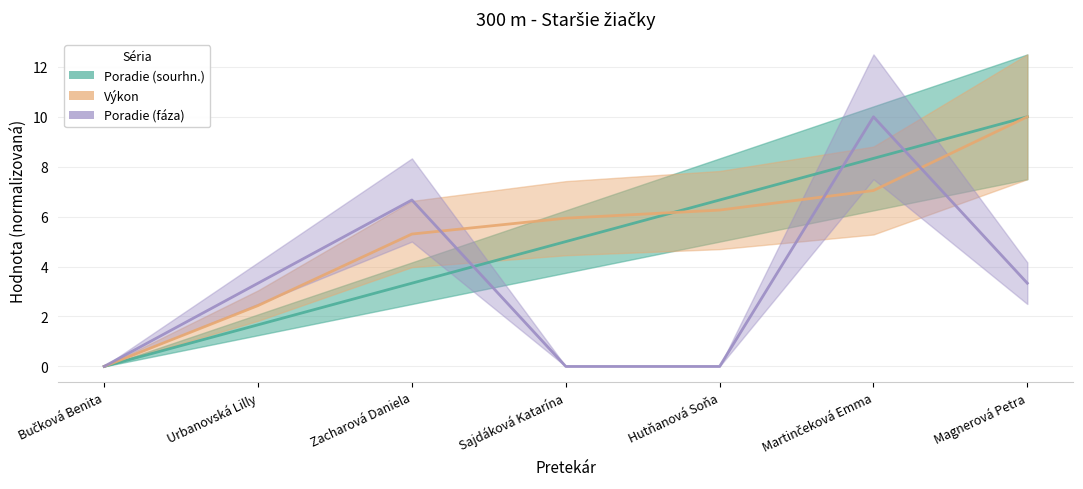

Reading left to right, extract all data points from this chart.

Poradie (sourhn.): 0.0	1.7	3.3	5.0	6.7	8.3	10.0
Výkon: 0.0	2.4	5.3	5.9	6.3	7.0	10.0
Poradie (fáza): 0.0	3.3	6.7	0.0	0.0	10.0	3.3